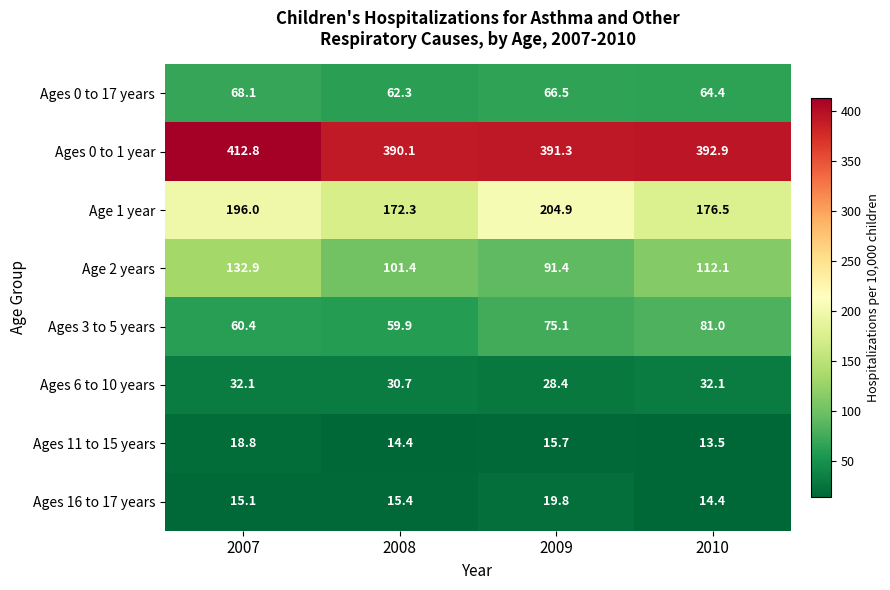

At which label does Ages 11 to 15 years first exceed 15?

2007